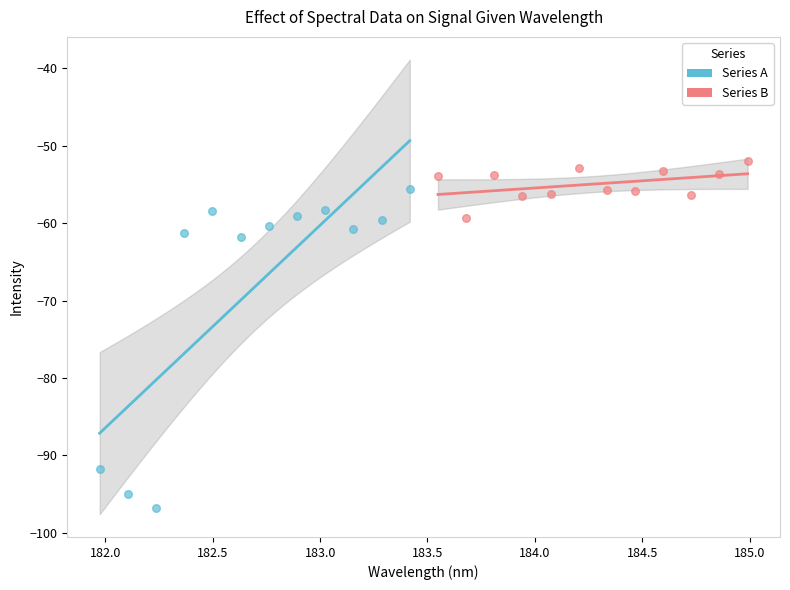

Which series has the widest spread of Y values?

Series A